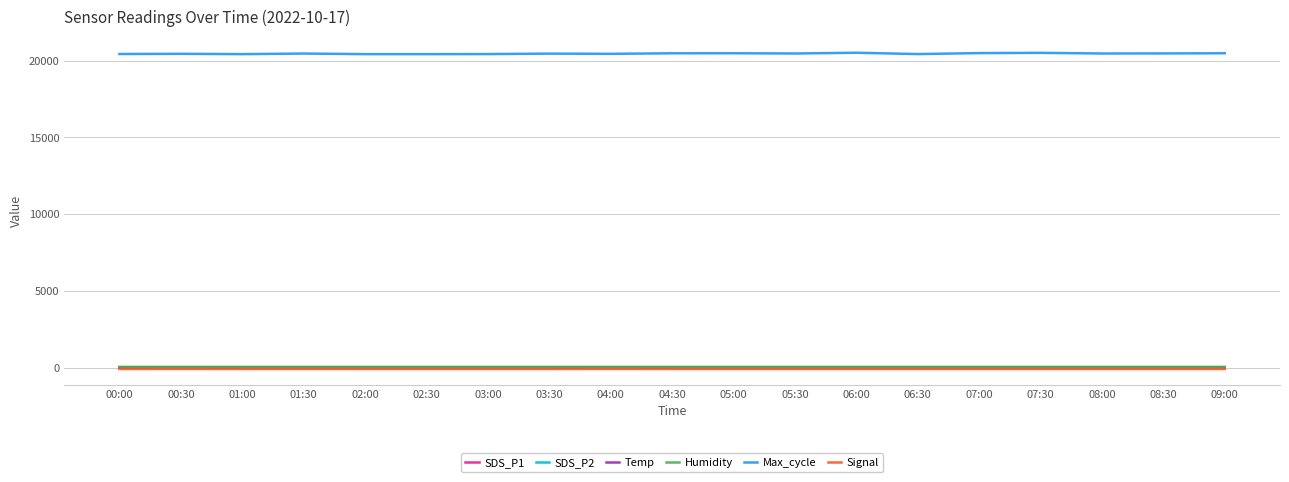

Which series has the widest spread of values?

Max_cycle